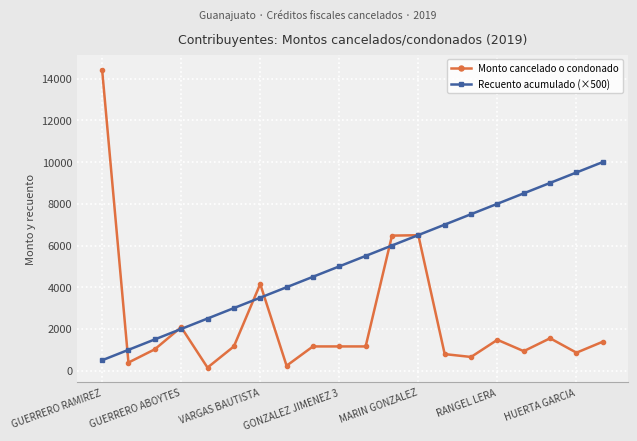

Which series has the largest total across all categories?

Recuento acumulado (×500)